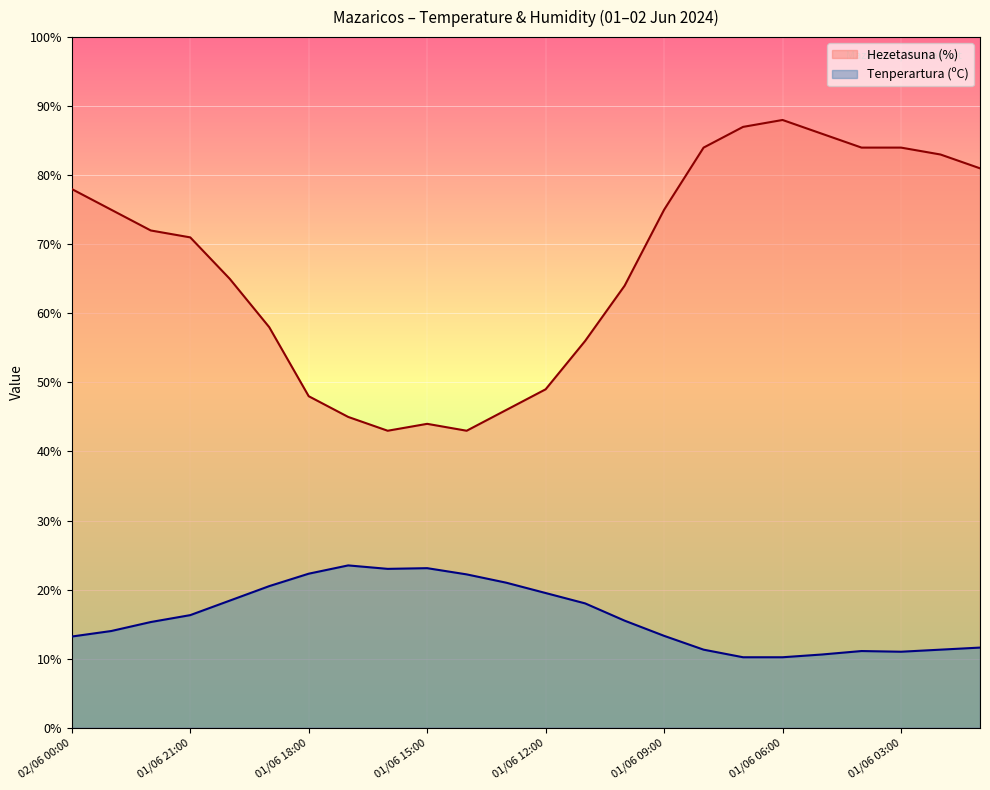

What is the highest value of the Tenperartura (ºC) series?

23.5